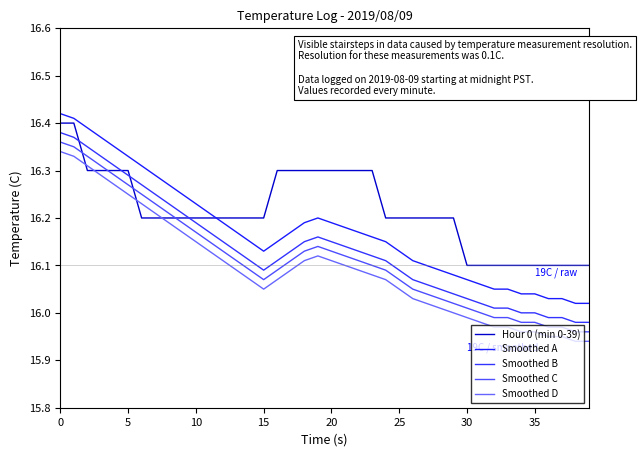

List the series in order of their overall mean, highest first.

Hour 0 (min 0-39), Smoothed A, Smoothed B, Smoothed C, Smoothed D